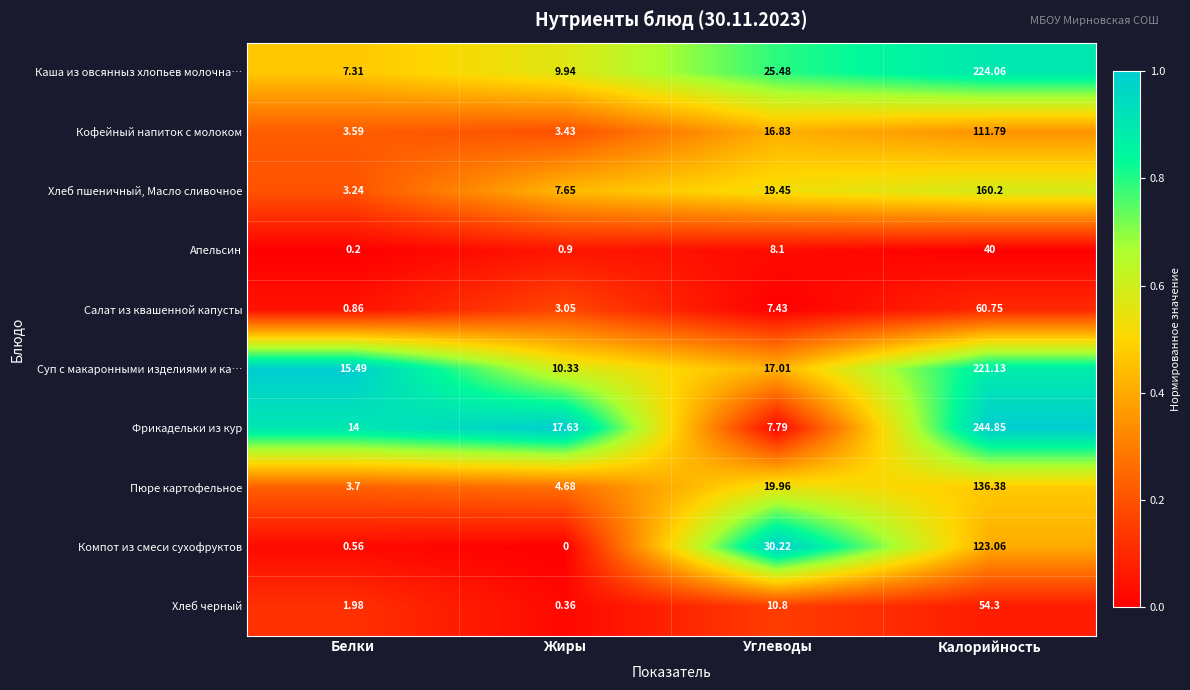

Between Углеводы and Калорийность, which series saw the biggest shift?

Фрикадельки из кур